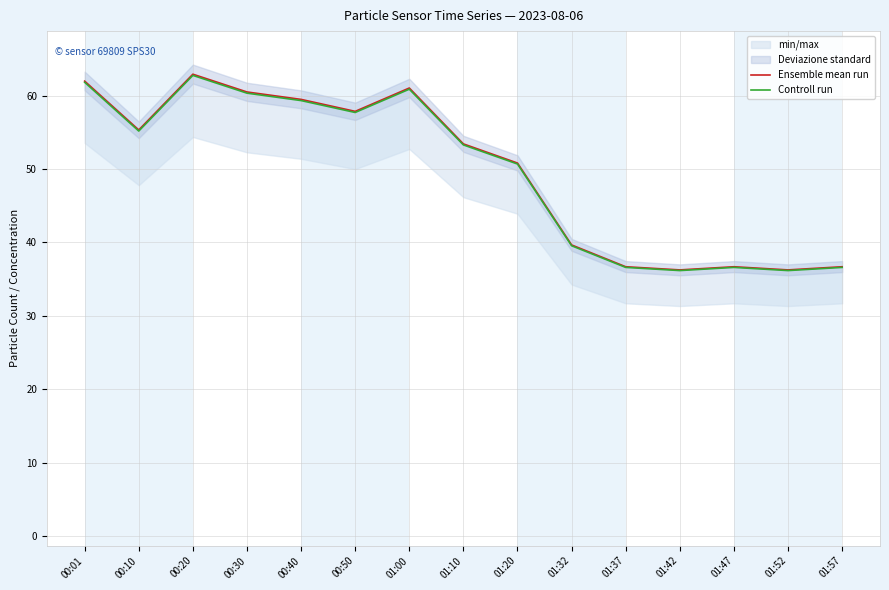

Which label corresponds to the smallest value in the chart?

01:42